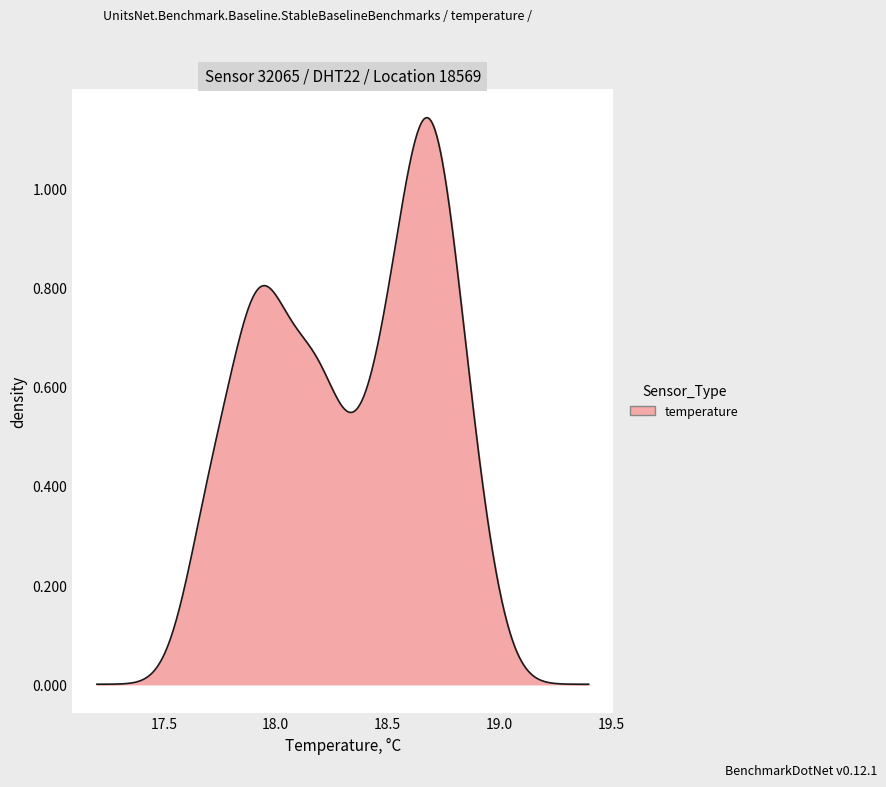

True or false: there are more than 1 points higher than both neighbors.

True